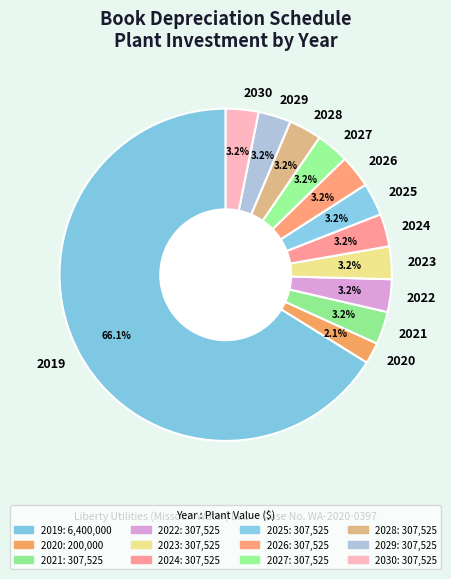

Does 2026 account for over 50% of the chart?

No